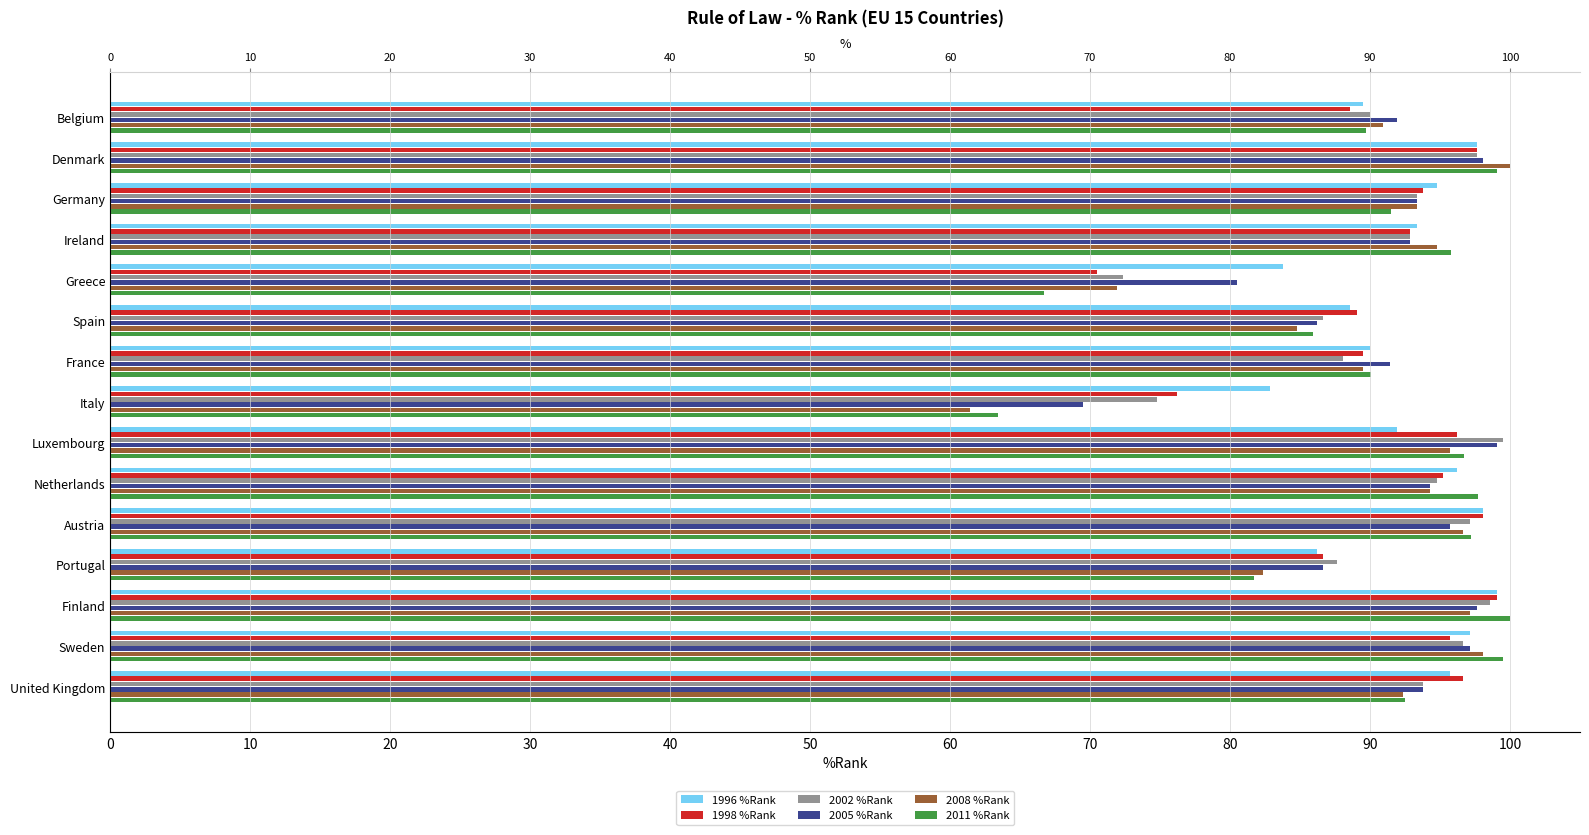

True or false: 2005 %Rank has a value of 91.4 at France.

True